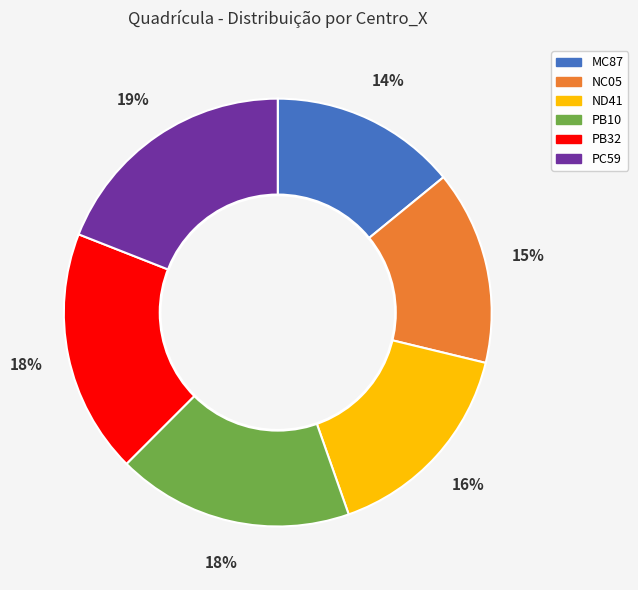

True or false: ND41 accounts for 11% of the total.

False